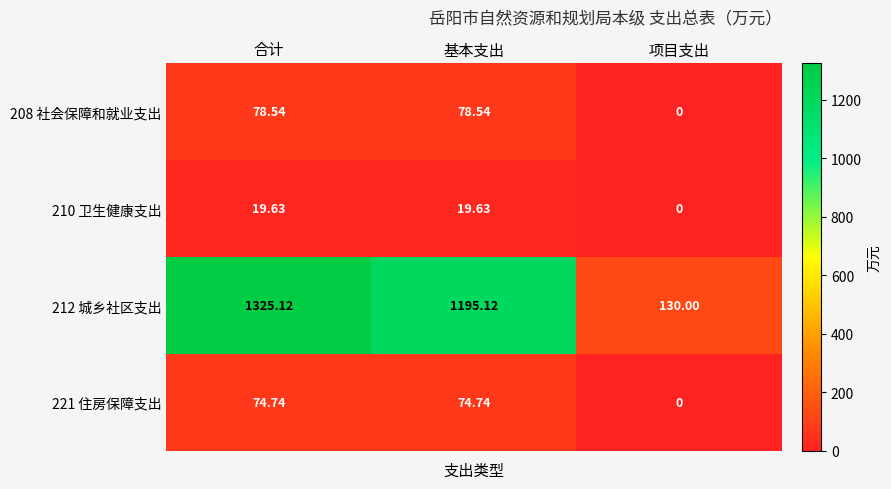

At which label does 210 卫生健康支出 first exceed 19?

合计